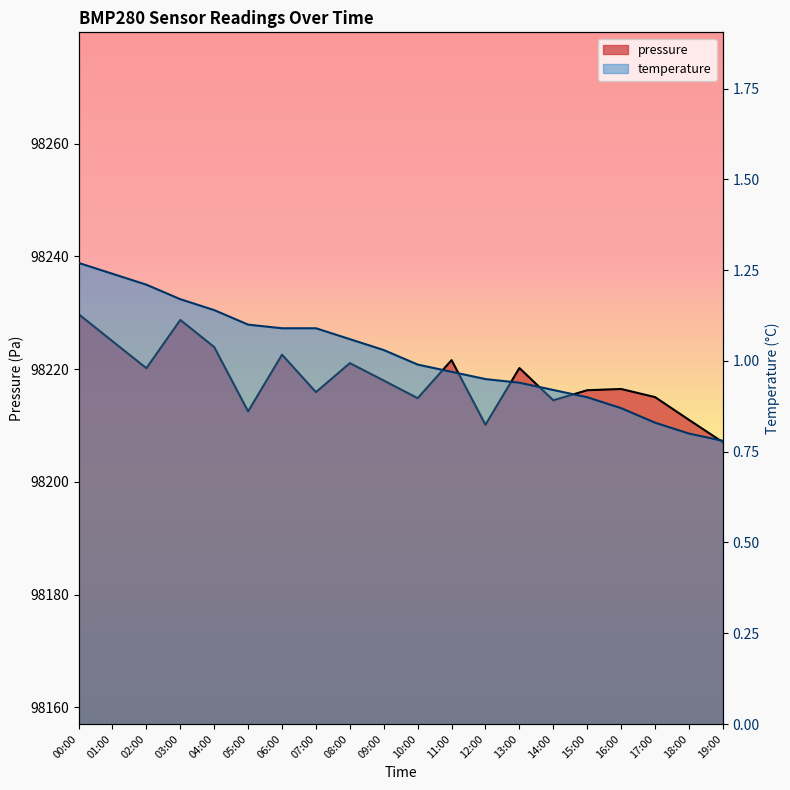

What is the difference between the maximum and minimum values in the temperature series?

0.5